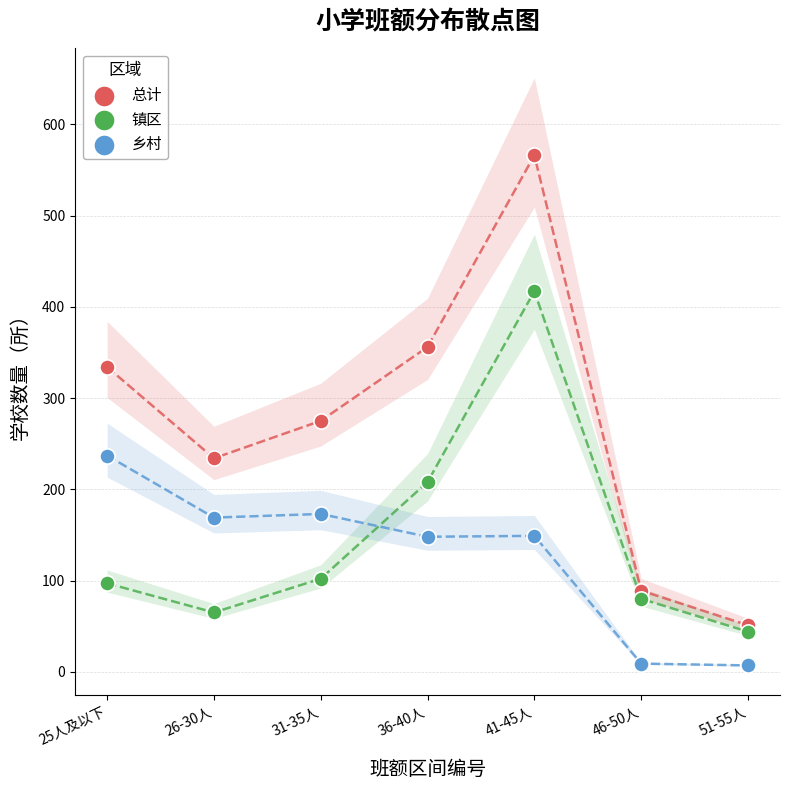

Across all series, what Y value is closest to 286?

275